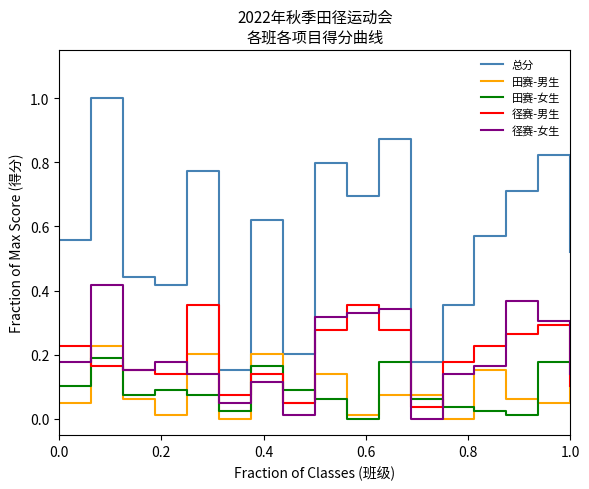

Count the number of data series in this chart.

5